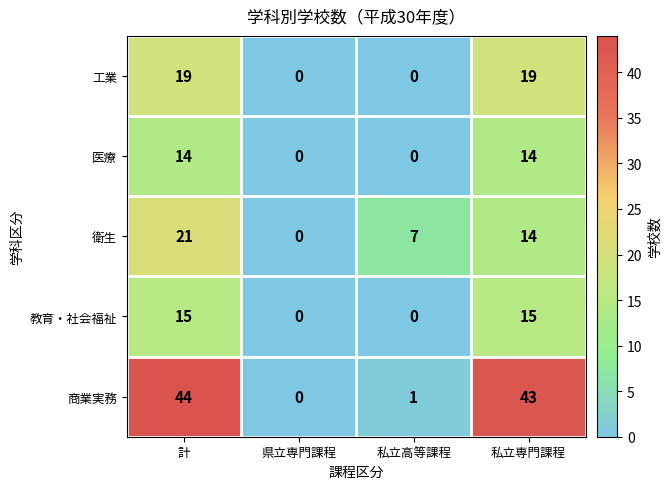

Count the 教育・社会福祉 values in the range 0 to 15.

4